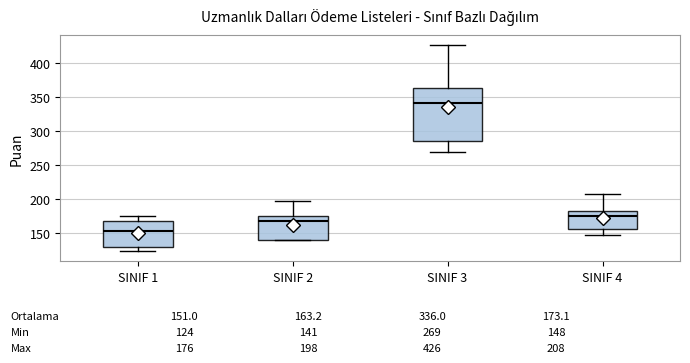

Comparing the boxes themselves (not the whiskers), which one is the tallest?

SINIF 3